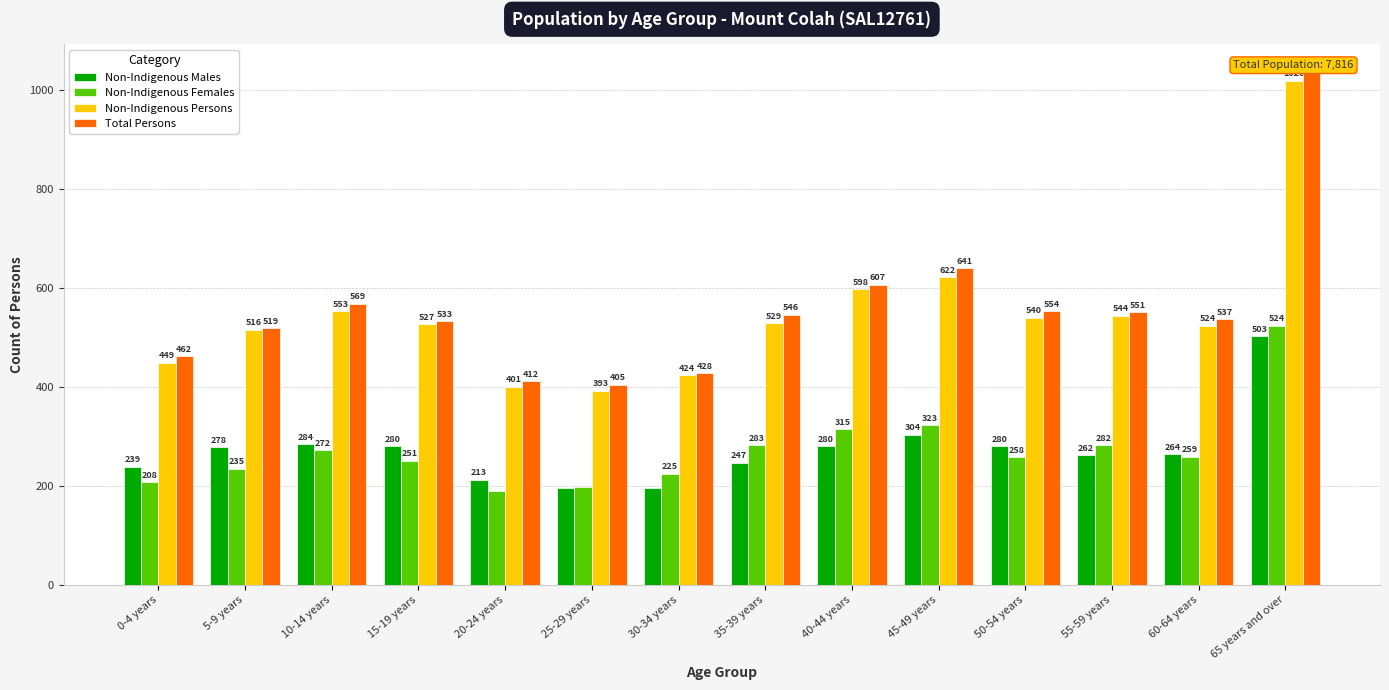

Which series changed the most between 5-9 years and 35-39 years?

Non-Indigenous Females